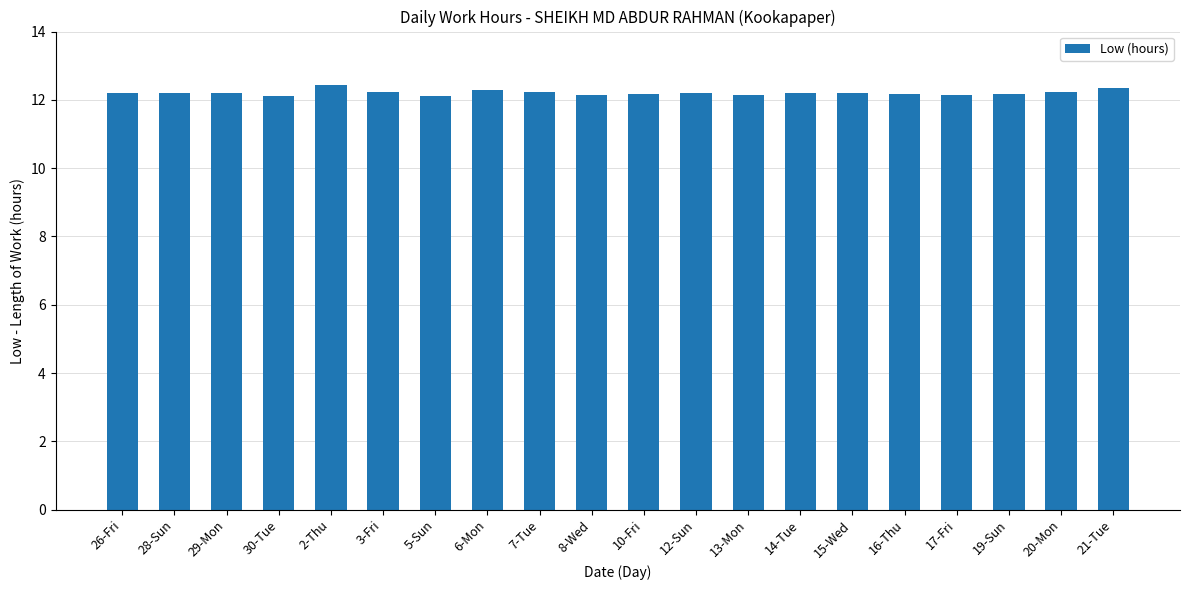

Does the chart contain any negative values?

No